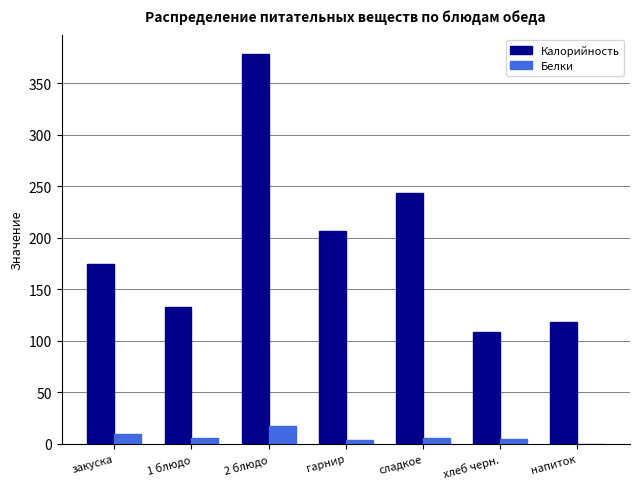

The value of Калорийность at сладкое is 434.1. True or false?

False